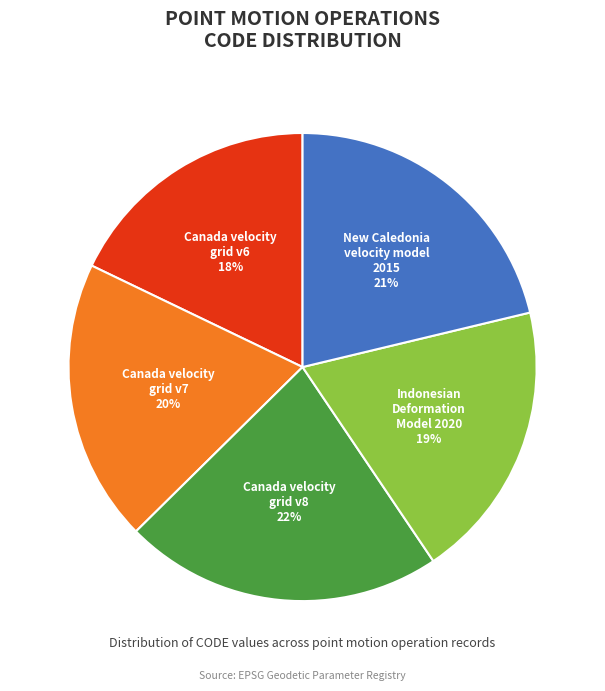

How many slices are in this pie chart?

5